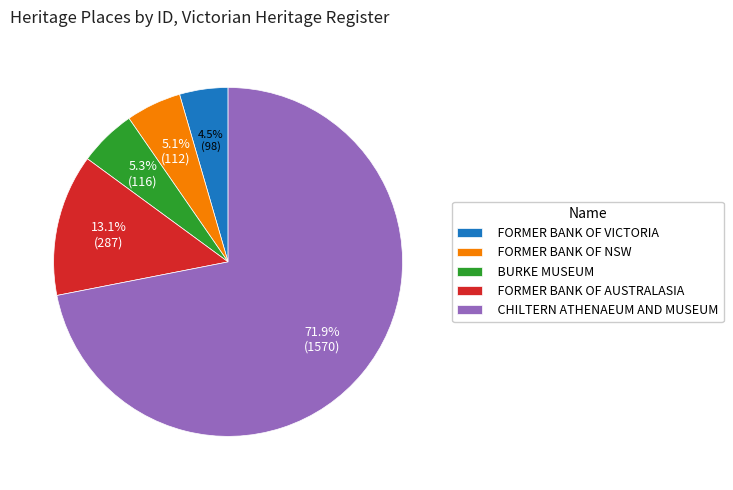

Which category has the biggest portion of the pie?

CHILTERN ATHENAEUM AND MUSEUM